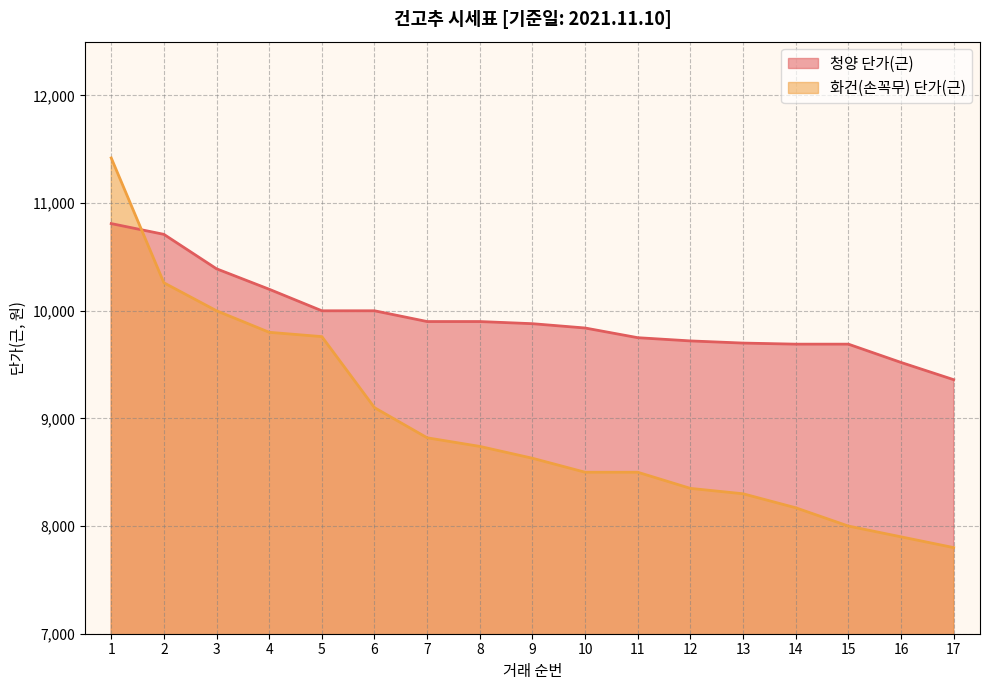

What is the greatest value displayed?

11420